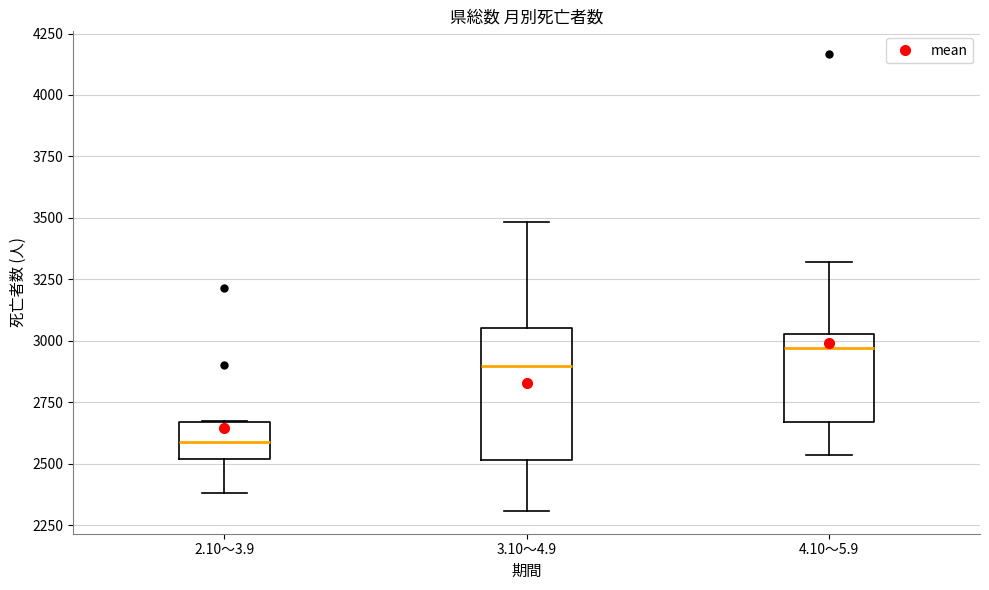

Comparing the boxes themselves (not the whiskers), which one is the tallest?

3.10～4.9